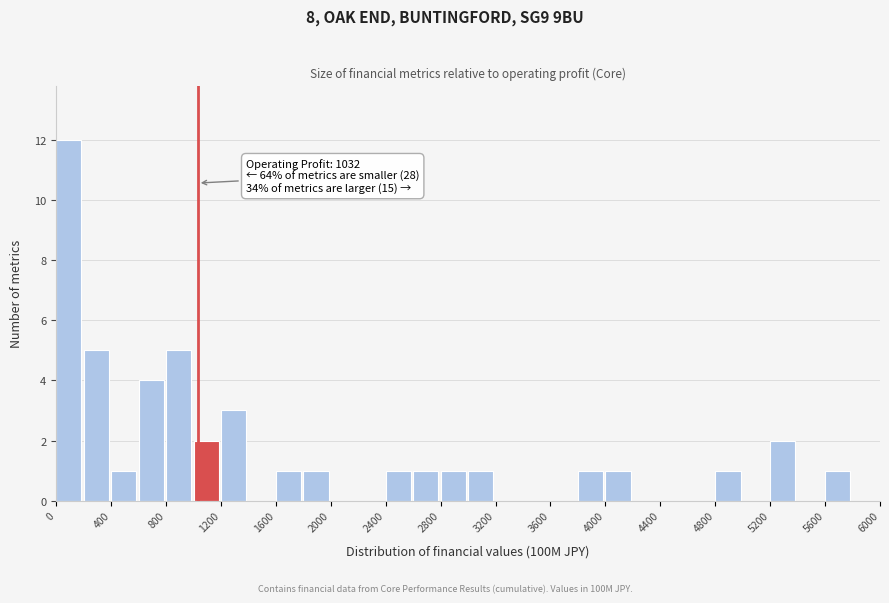

Which range on the x-axis has the tallest bar?

0 to 200